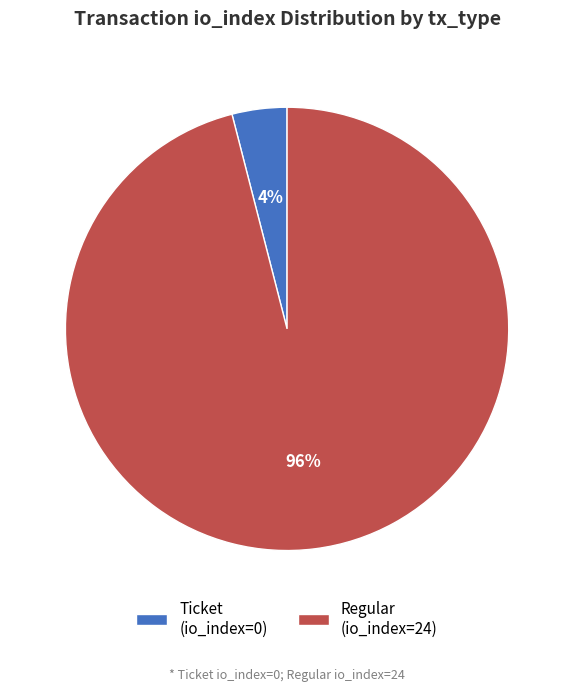

Count the number of slices in the pie.

2